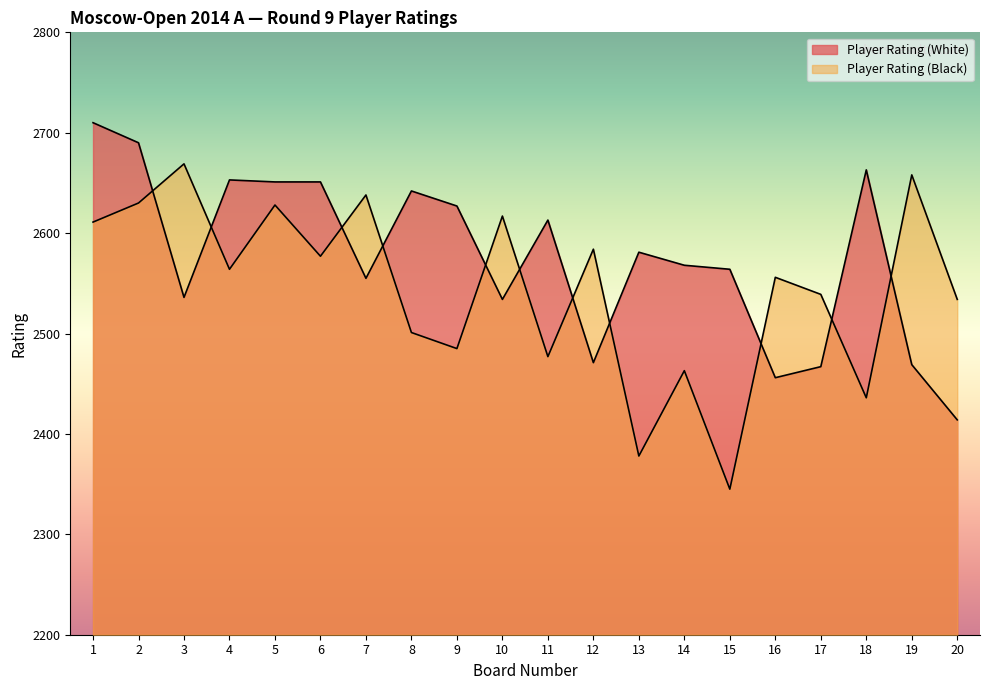

What is the value of the Player Rating (Black) point at the 19th from the left?

2658